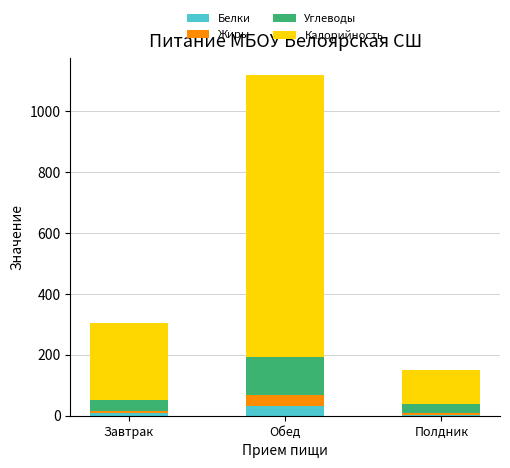

What are all the series names shown in the legend?

Белки, Жиры, Углеводы, Калорийность